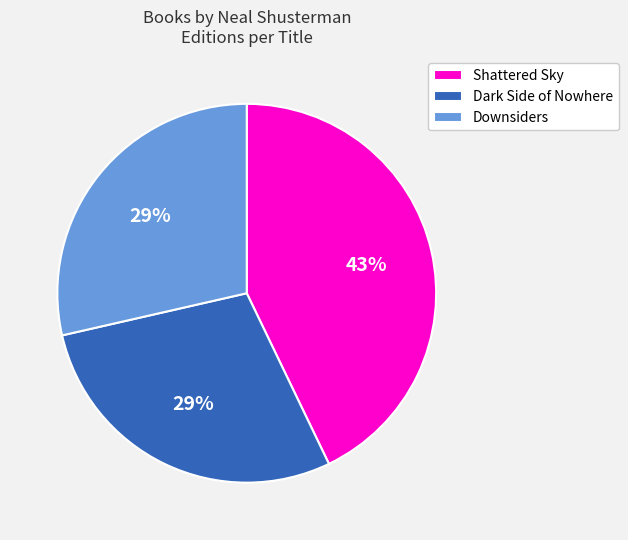

Which has a higher value, Shattered Sky or Dark Side of Nowhere?

Shattered Sky